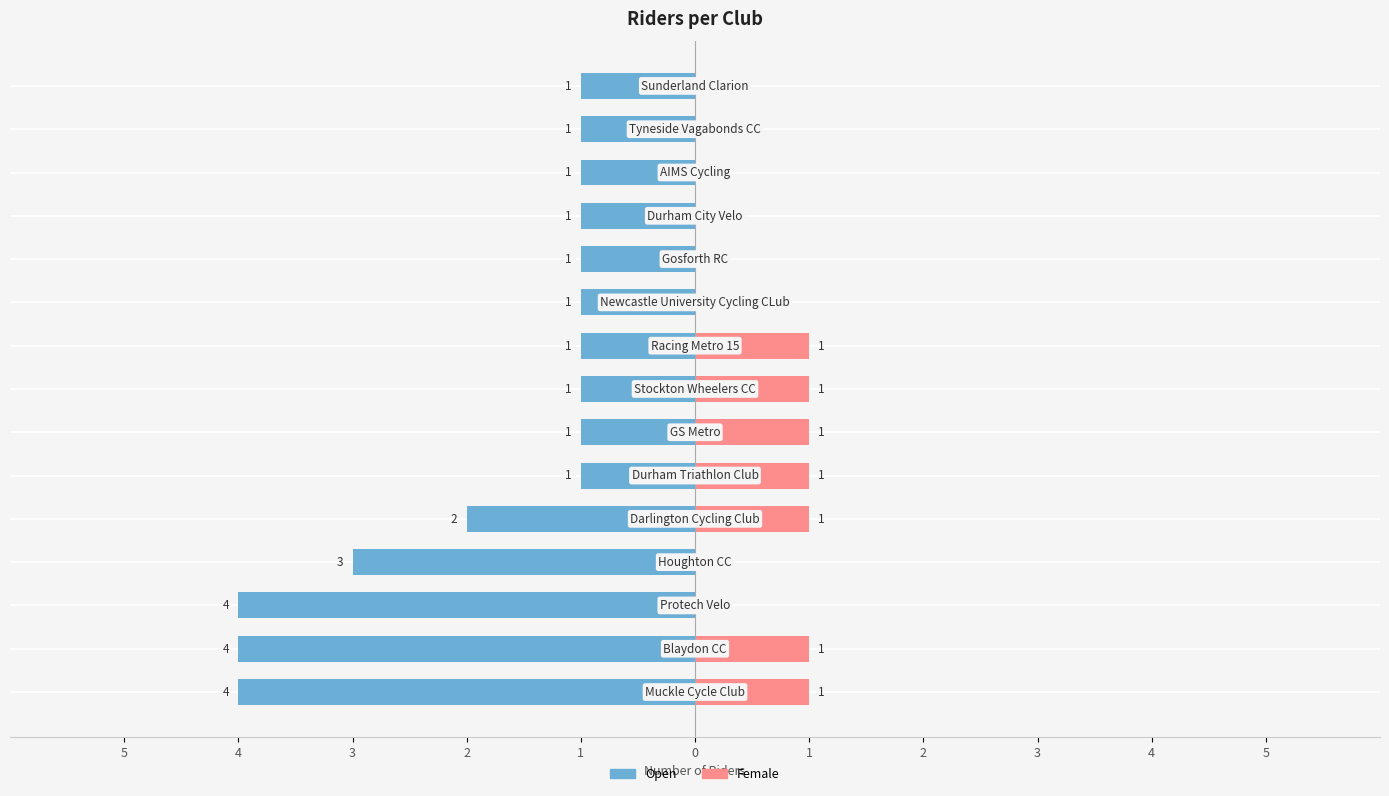

How many Open values are between -3 and -1?

12